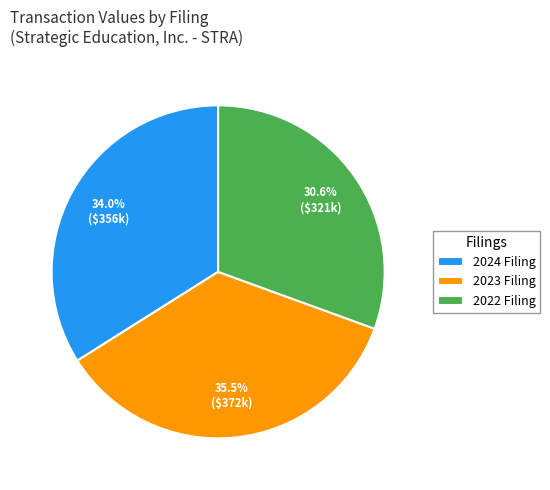

Is 2022 Filing the majority of the pie?

No